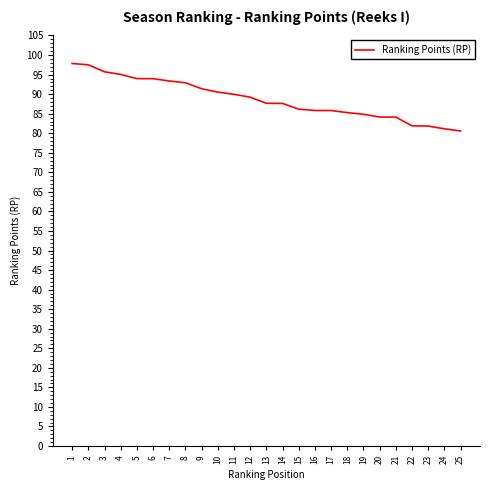

True or false: the data shows 95.7 at 3.

True